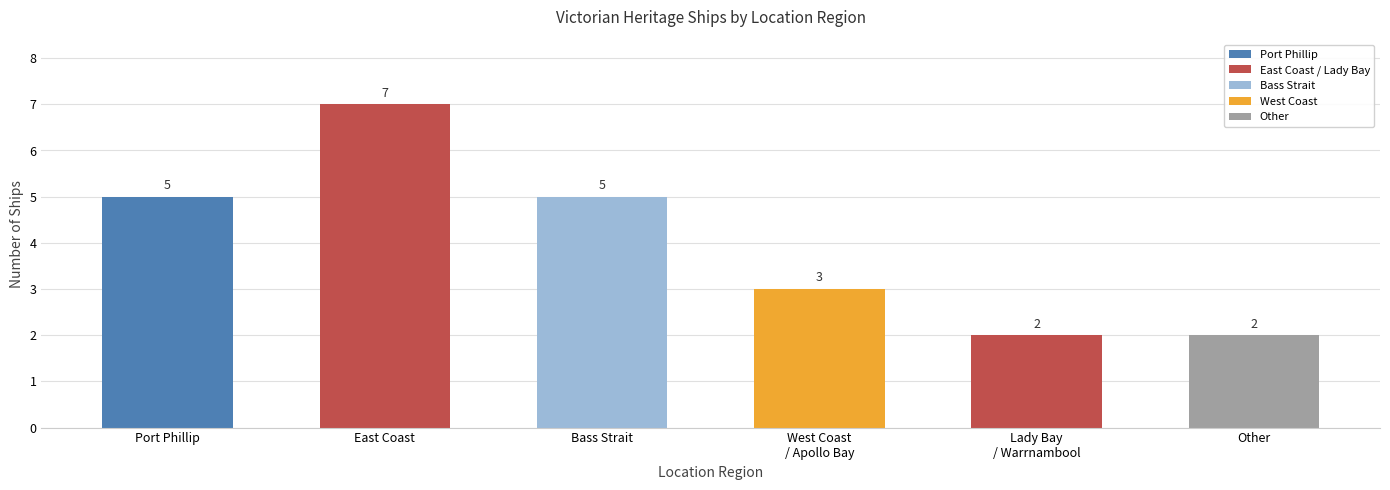

The value at East Coast is 7. True or false?

True